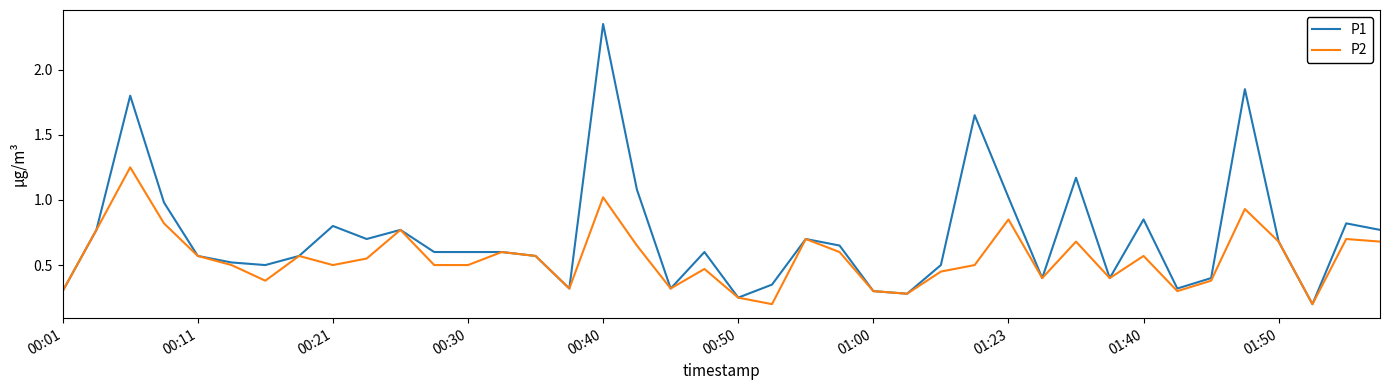

List the series in order of their peak value, highest first.

P1, P2